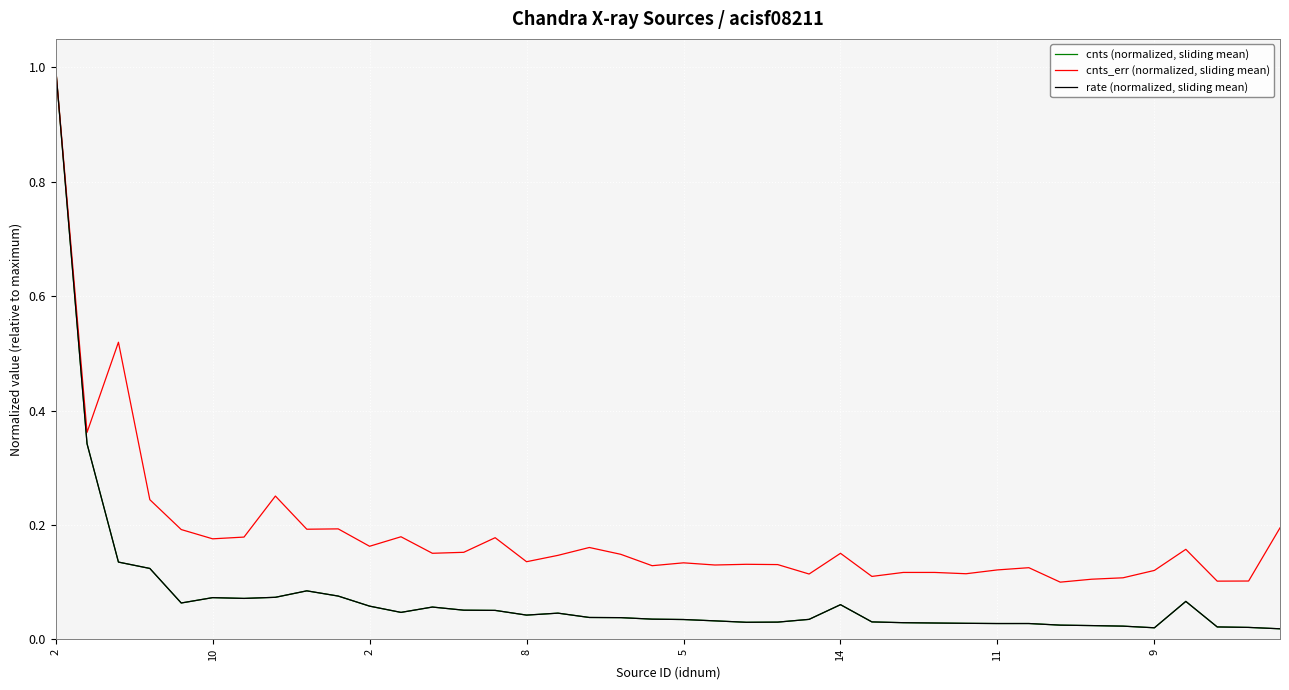

Does the chart display data point markers on the line(s)?

No